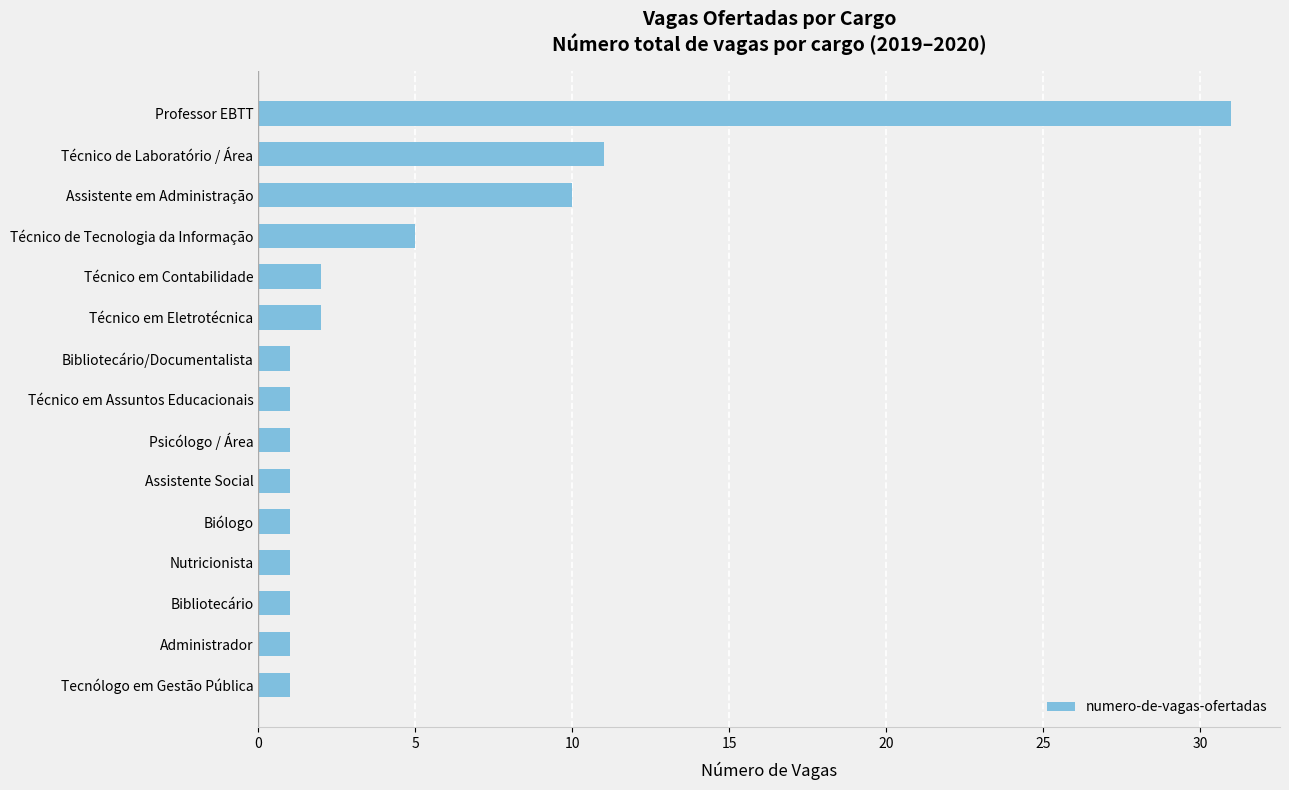

What is the difference between the maximum and second lowest values?

30